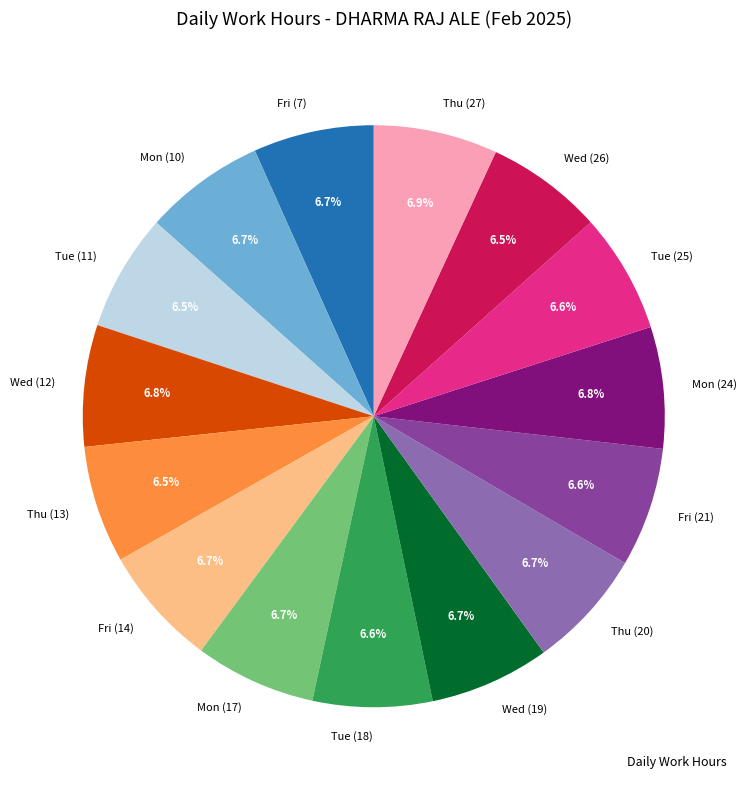

Does Tue (18) represent more than half of the total?

No